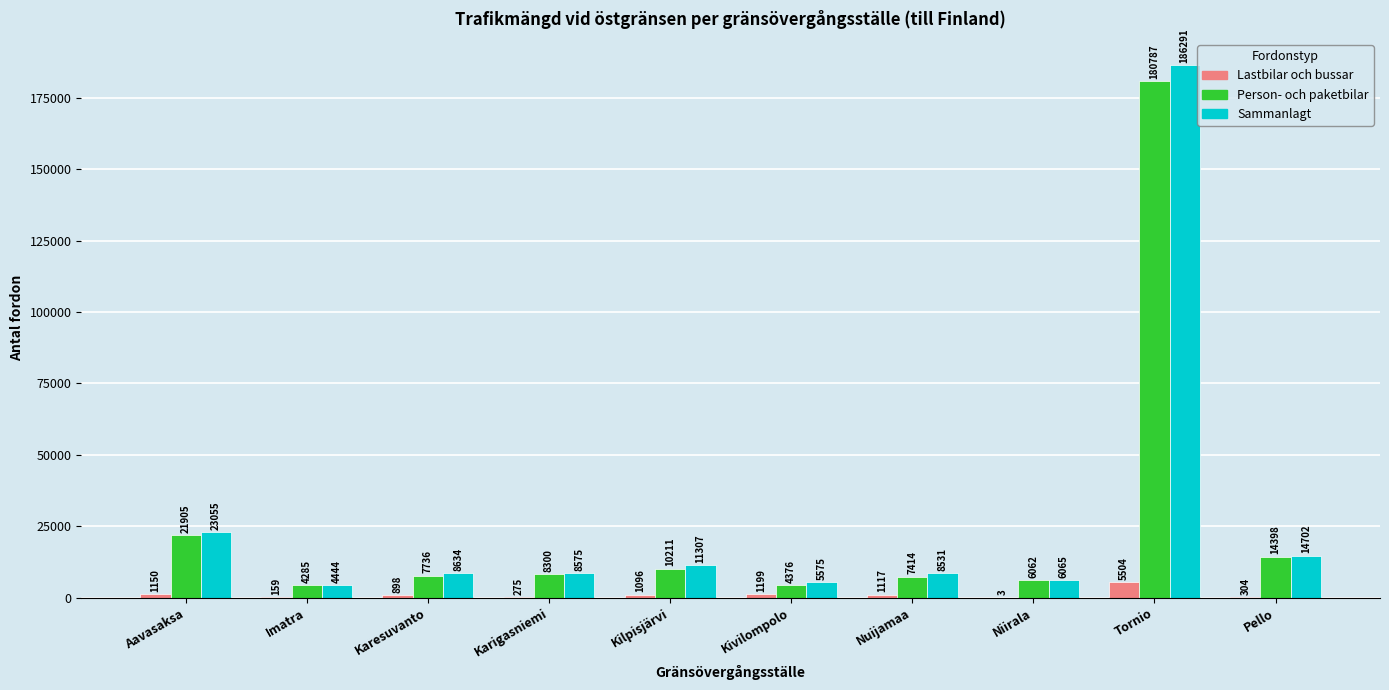

What is the average value of the Person- och paketbilar series?

26547